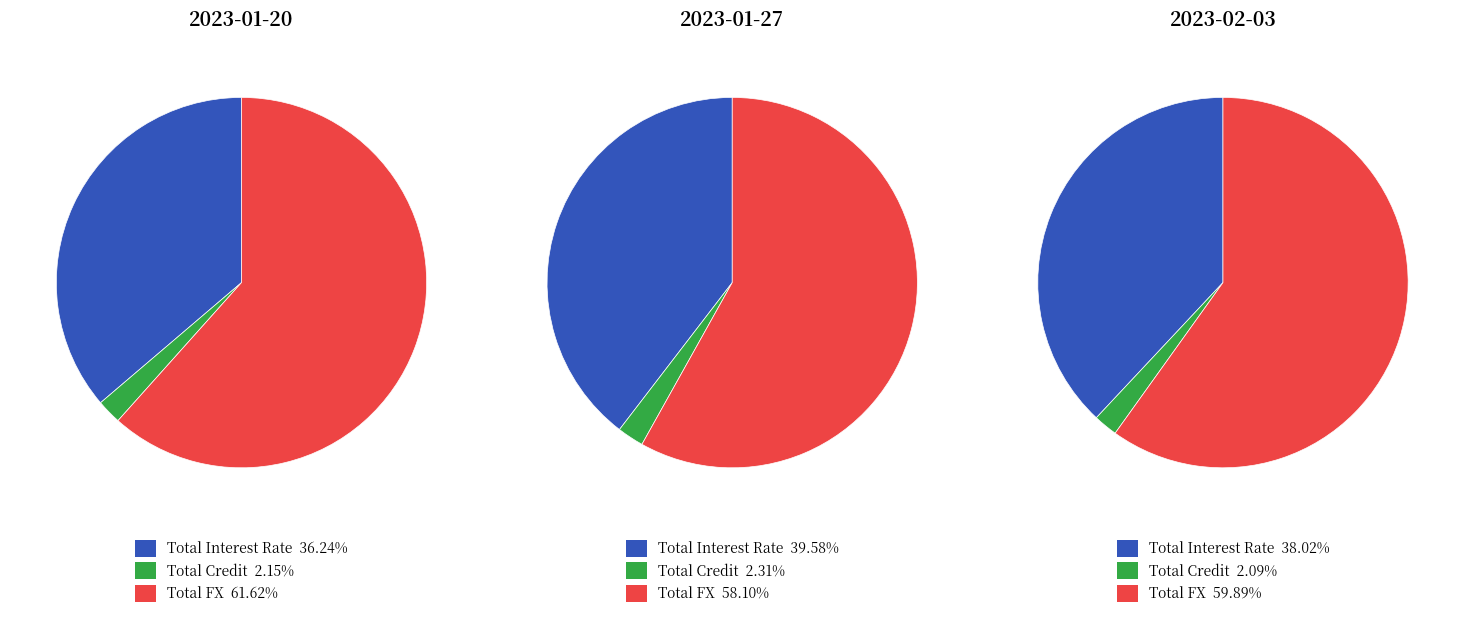

Is it true that Total FX is 62% of the pie?

True